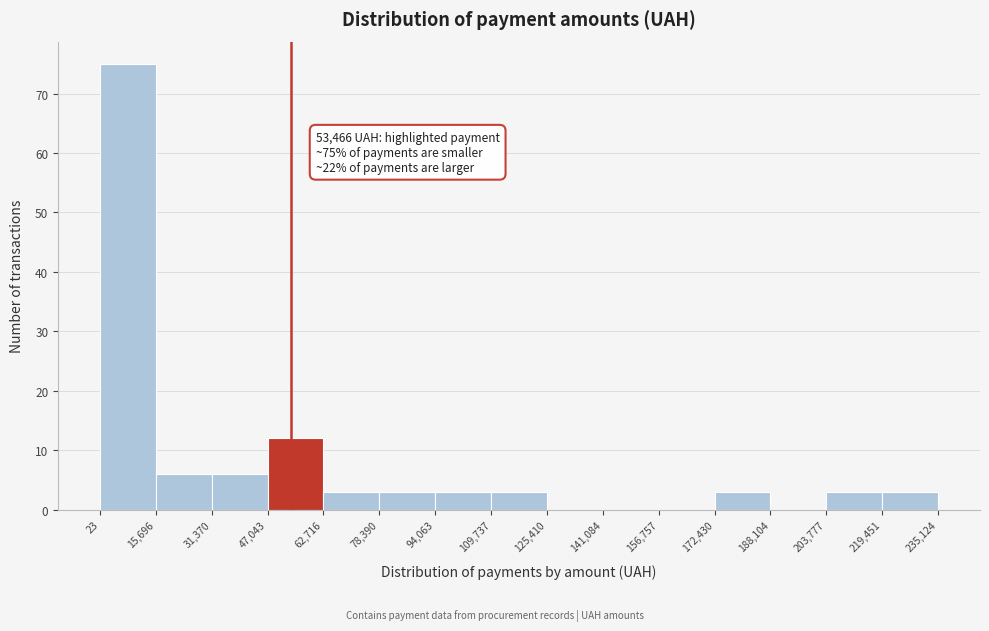

Over which range of the x-axis is the bar tallest?

23 to 15,696